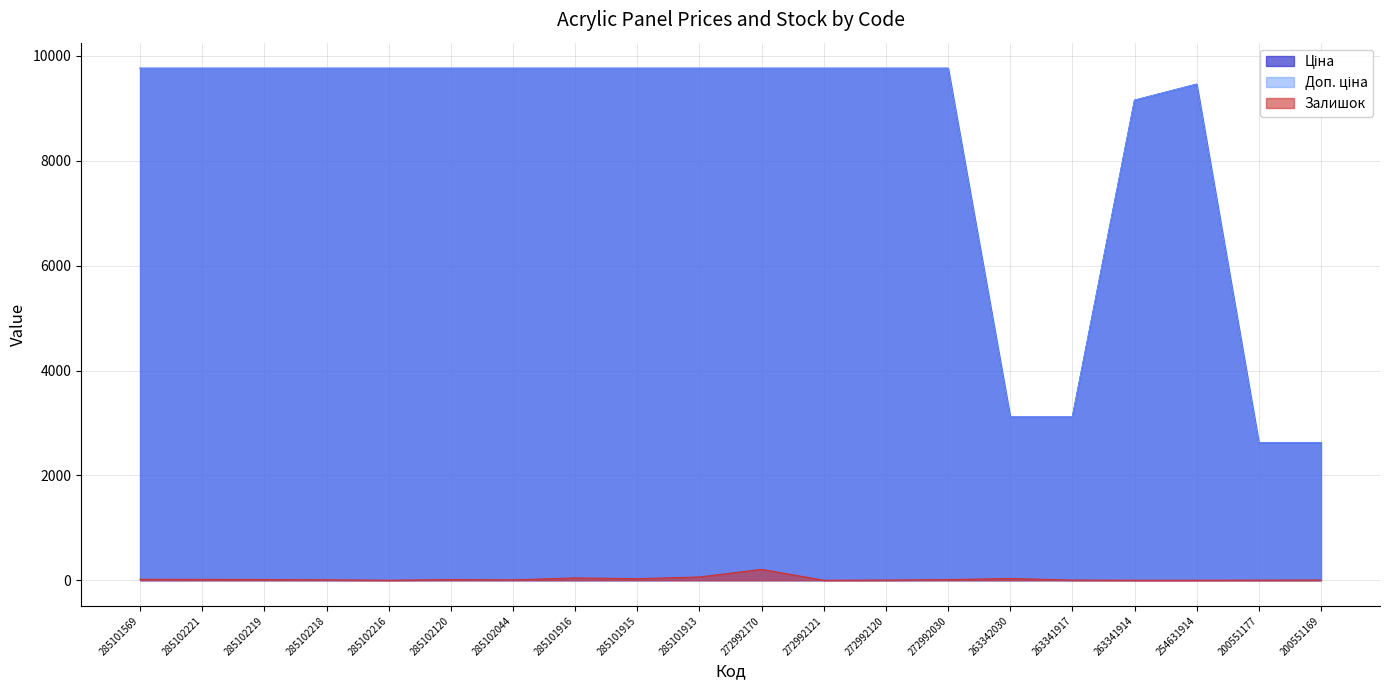

What are all the series names shown in the legend?

Ціна, Доп. ціна, Залишок